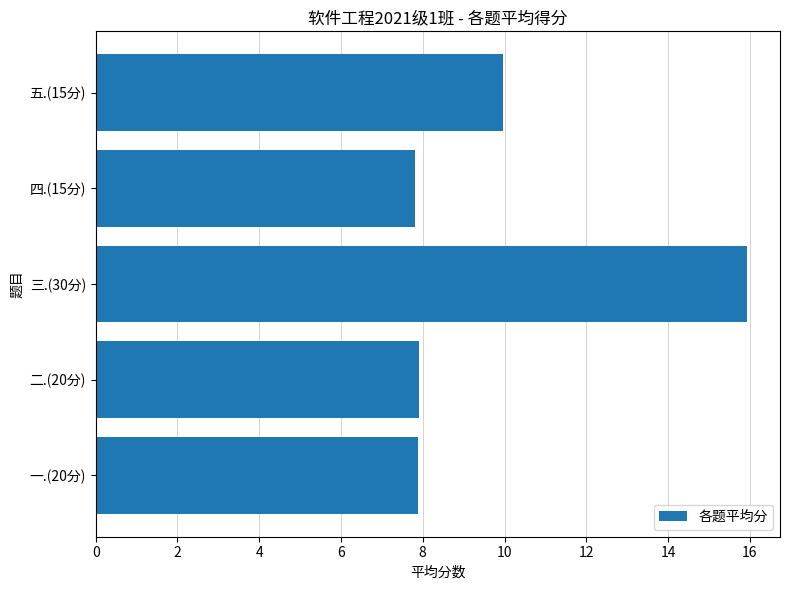

What is the maximum value shown in the chart?

15.9